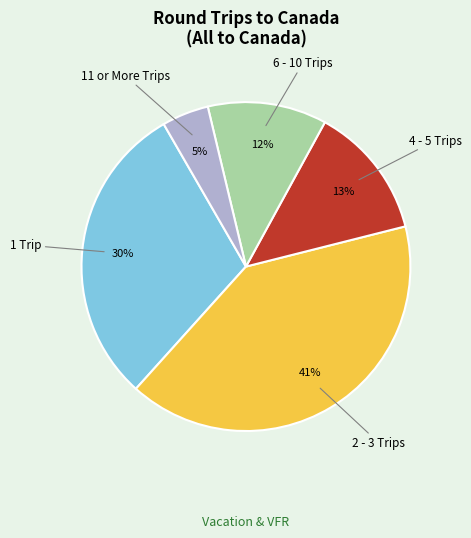

How many slices are in this pie chart?

5